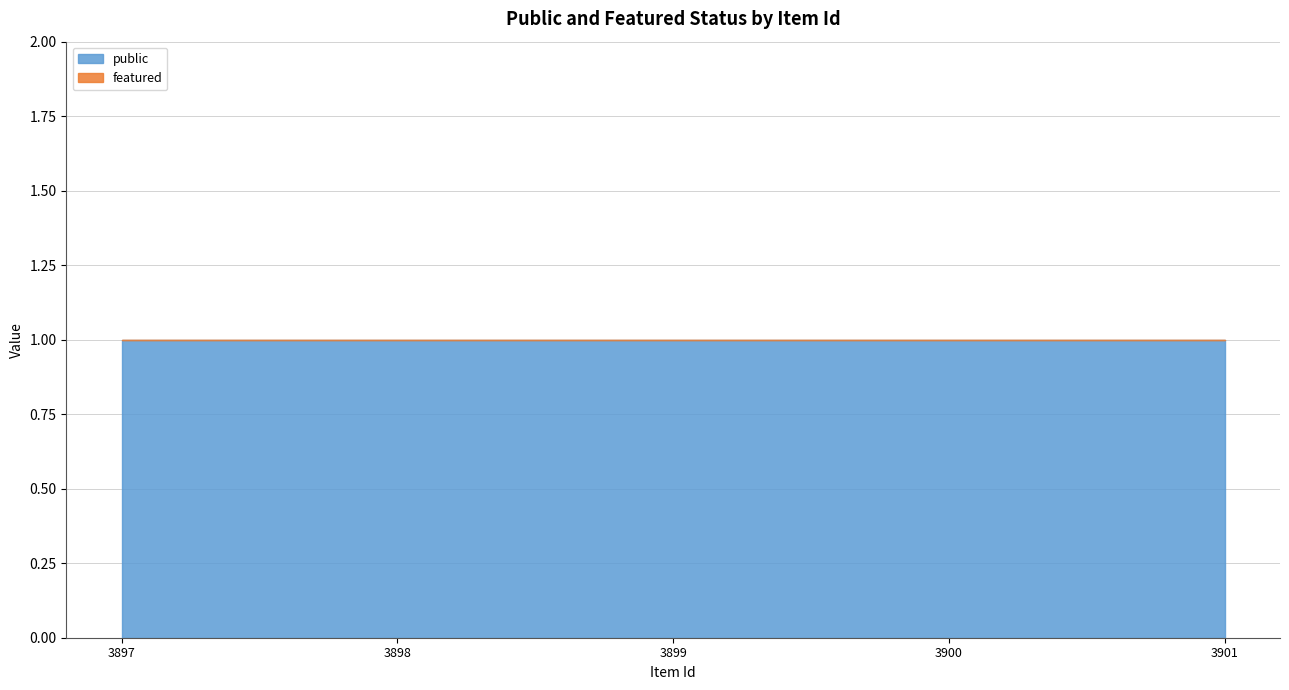

True or false: featured and public cross at least once.

False